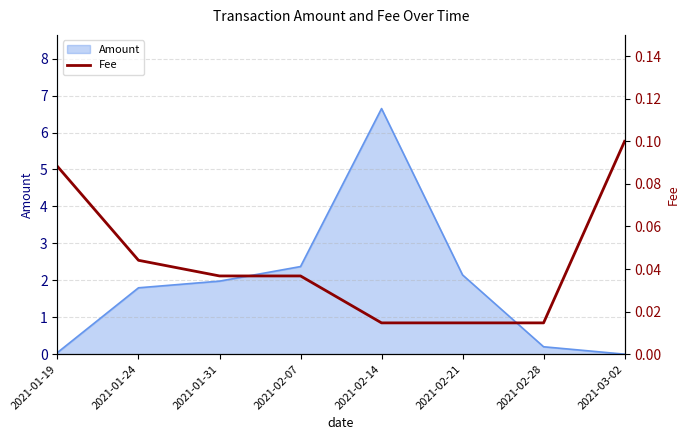

Where does the Amount series first go above 1?

2021-01-24